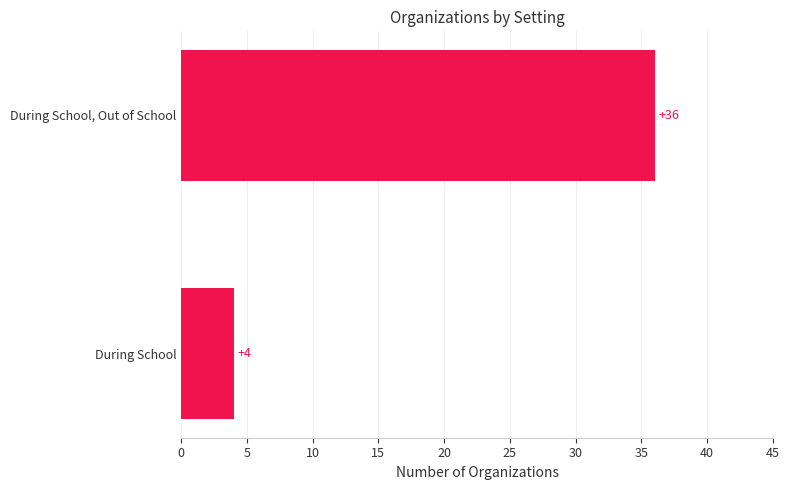

Does the chart contain stacked bars?

No